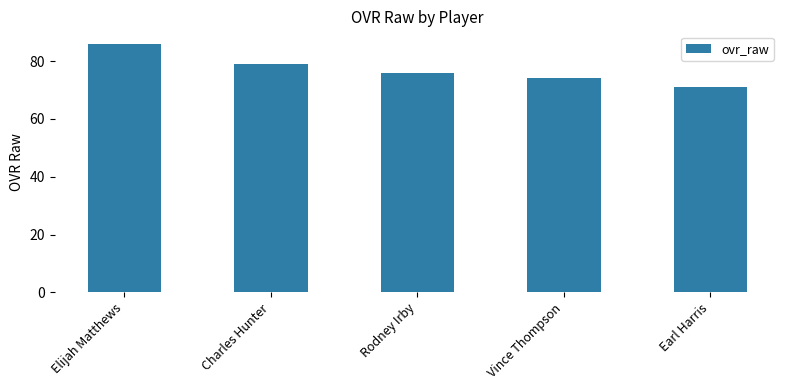

How many bars are there in total?

5